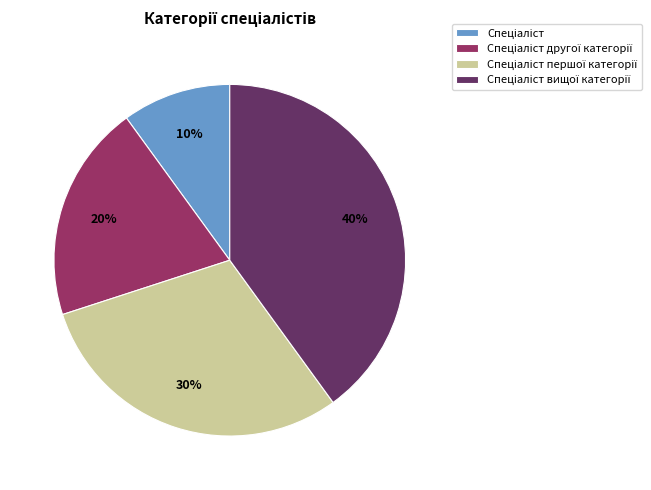

To the nearest percent, what is the average slice percentage?

25%